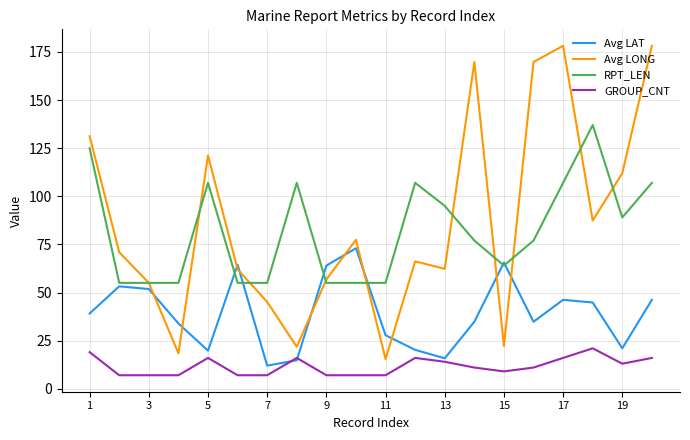

What is the smallest value displayed?

7.0